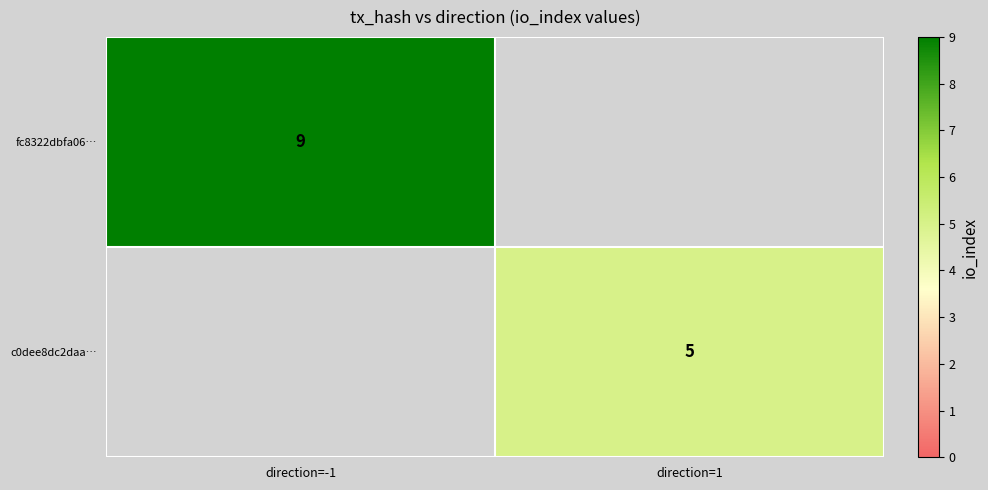

True or false: c0dee8dc2daa… has a value of 3 at direction=1.

False